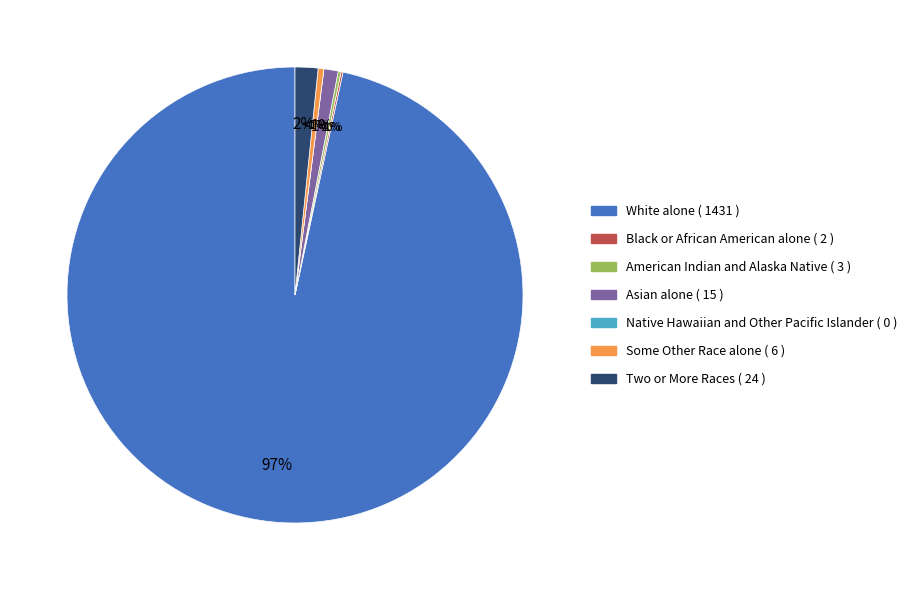

To the nearest percent, what percentage of the pie is Two or More Races?

2%